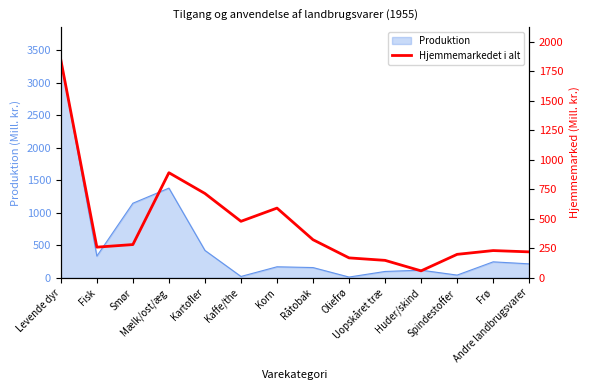

The chart shows a value of 239 at Uopskåret træ. True or false?

False